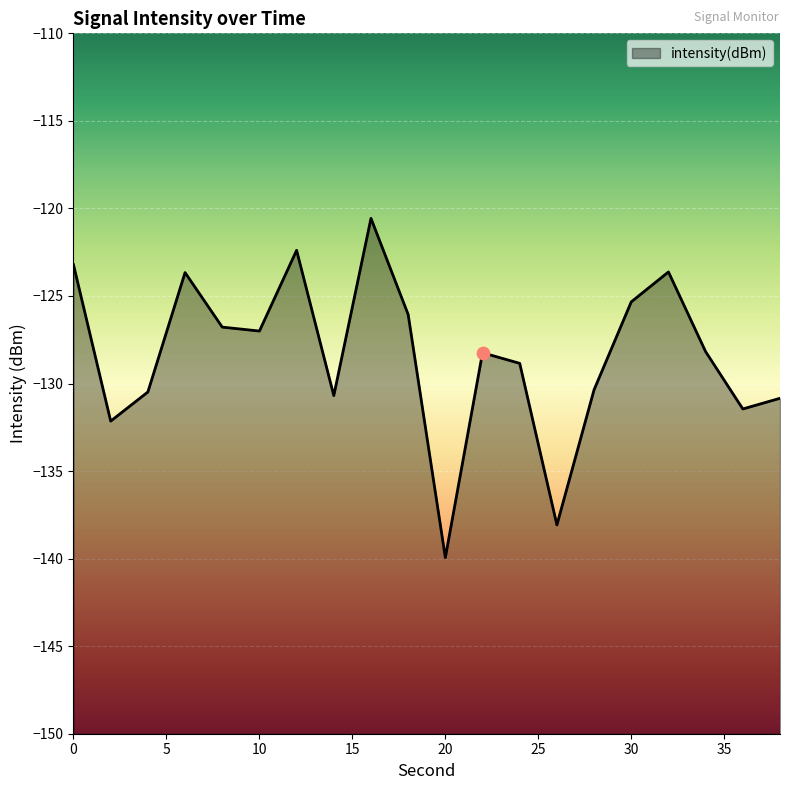

What is the change in value from 12 to 24?

-6.5